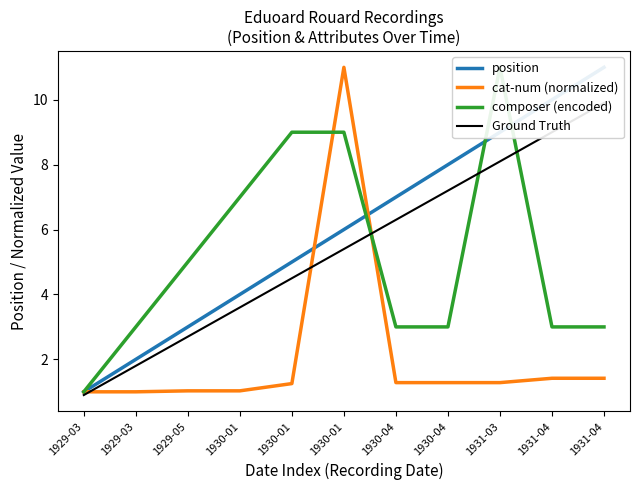

After their last crossing, which series has the higher values: cat-num (normalized) or composer (encoded)?

composer (encoded)